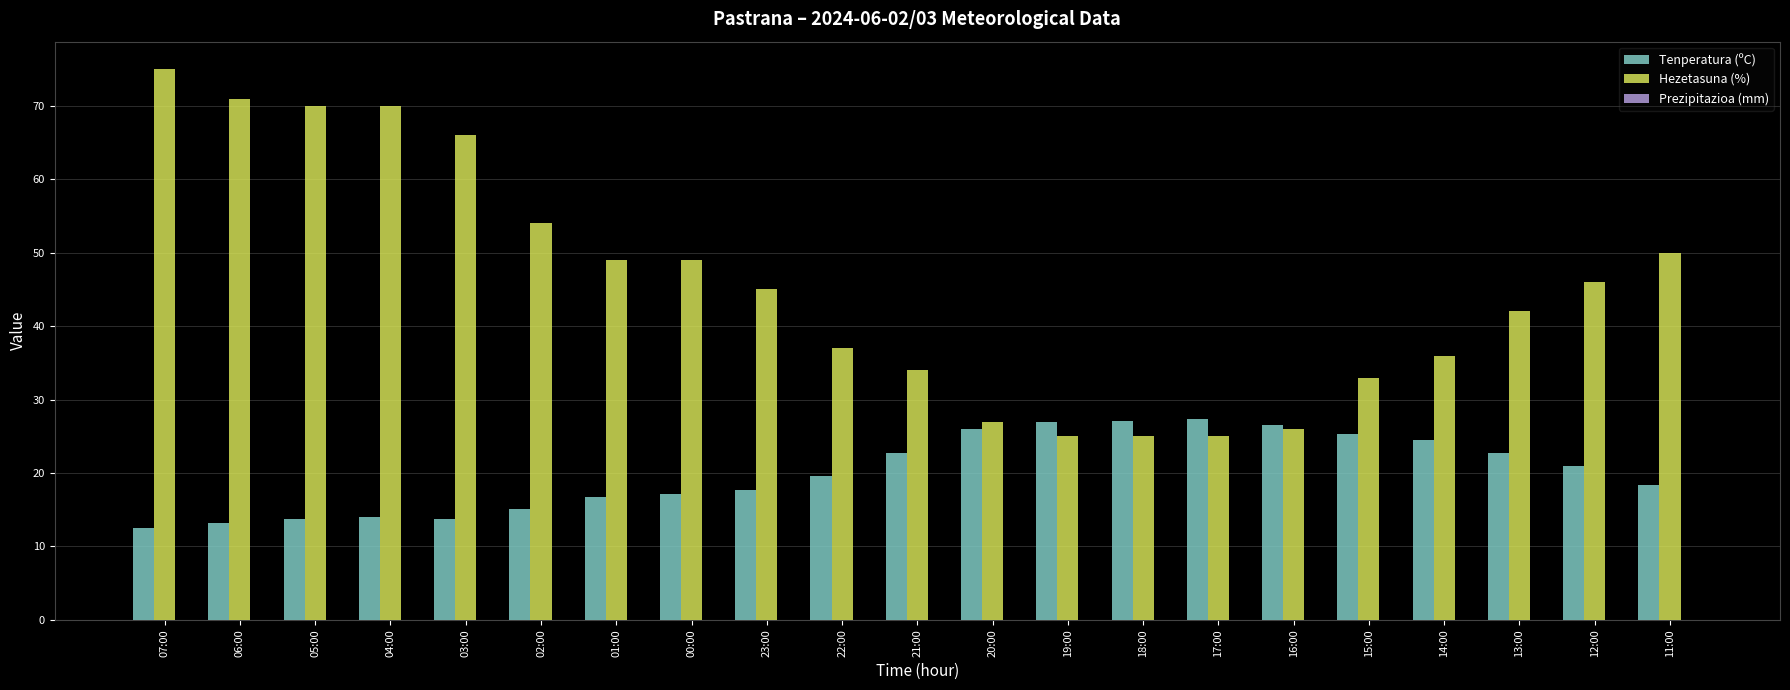

What is the difference between the maximum and minimum values in the Tenperatura (ºC) series?

14.8